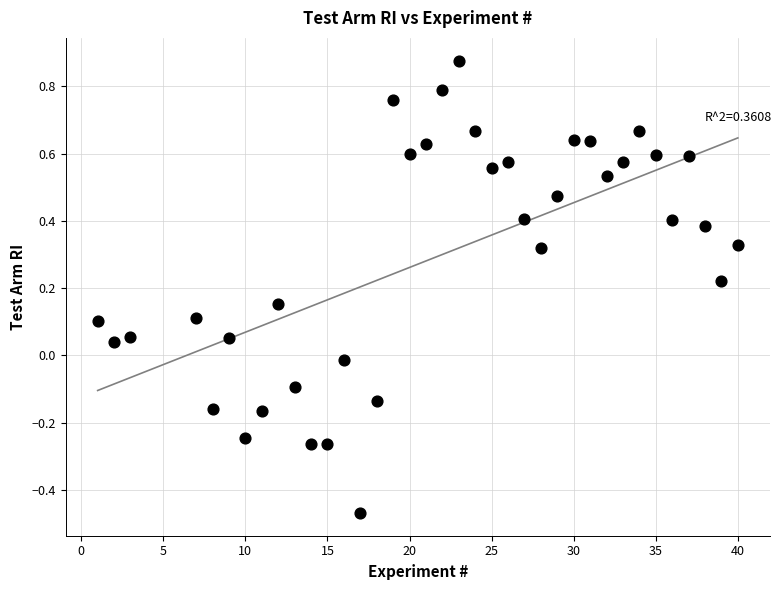

What is the range of Y values (max minus min)?

1.3